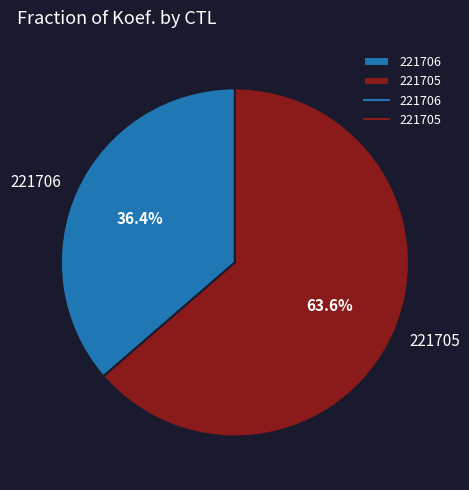

Does 221705 represent more than half of the total?

Yes